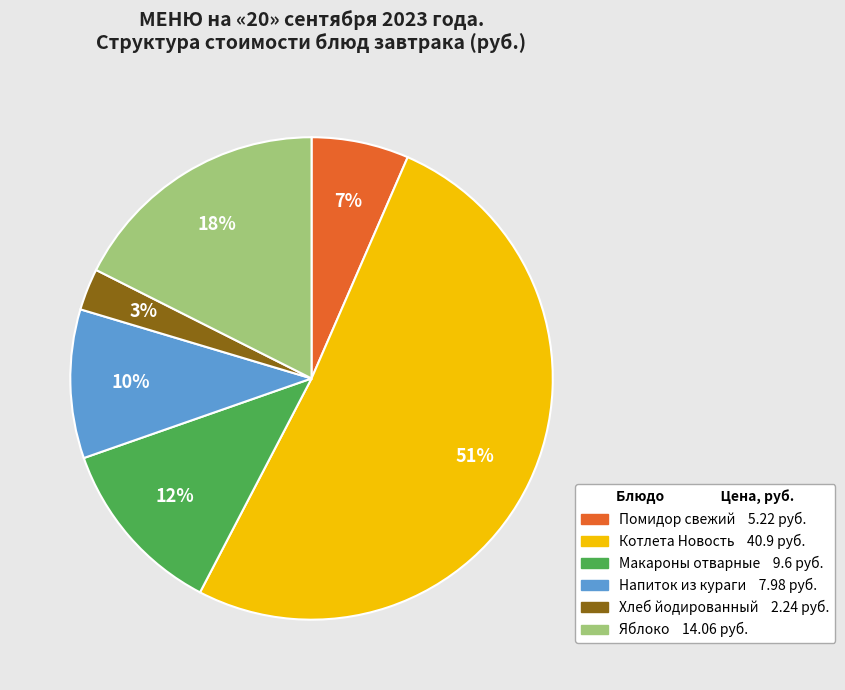

Is there a majority slice in this chart?

Yes